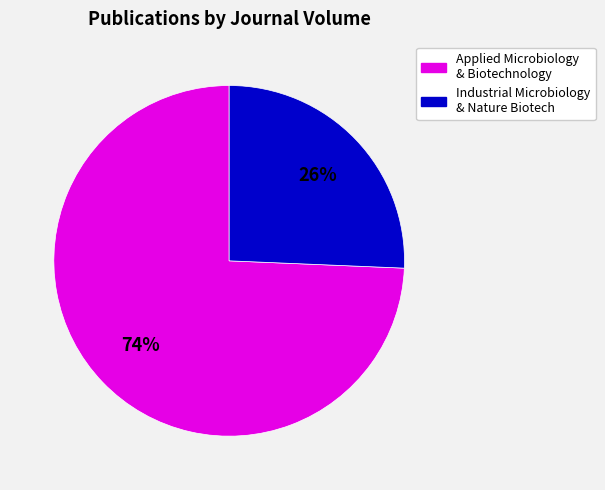

Count the number of slices in the pie.

2